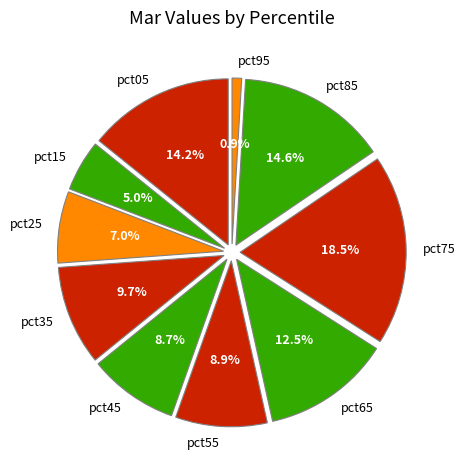

Count the number of slices in the pie.

10